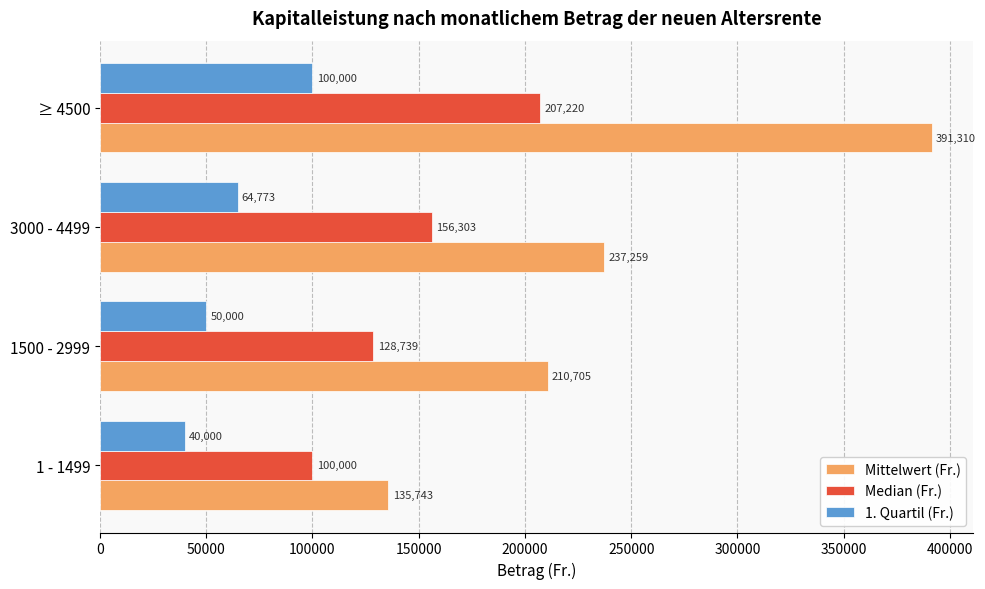

Which series changed the most between 1500 - 2999 and ≥ 4500?

Mittelwert (Fr.)